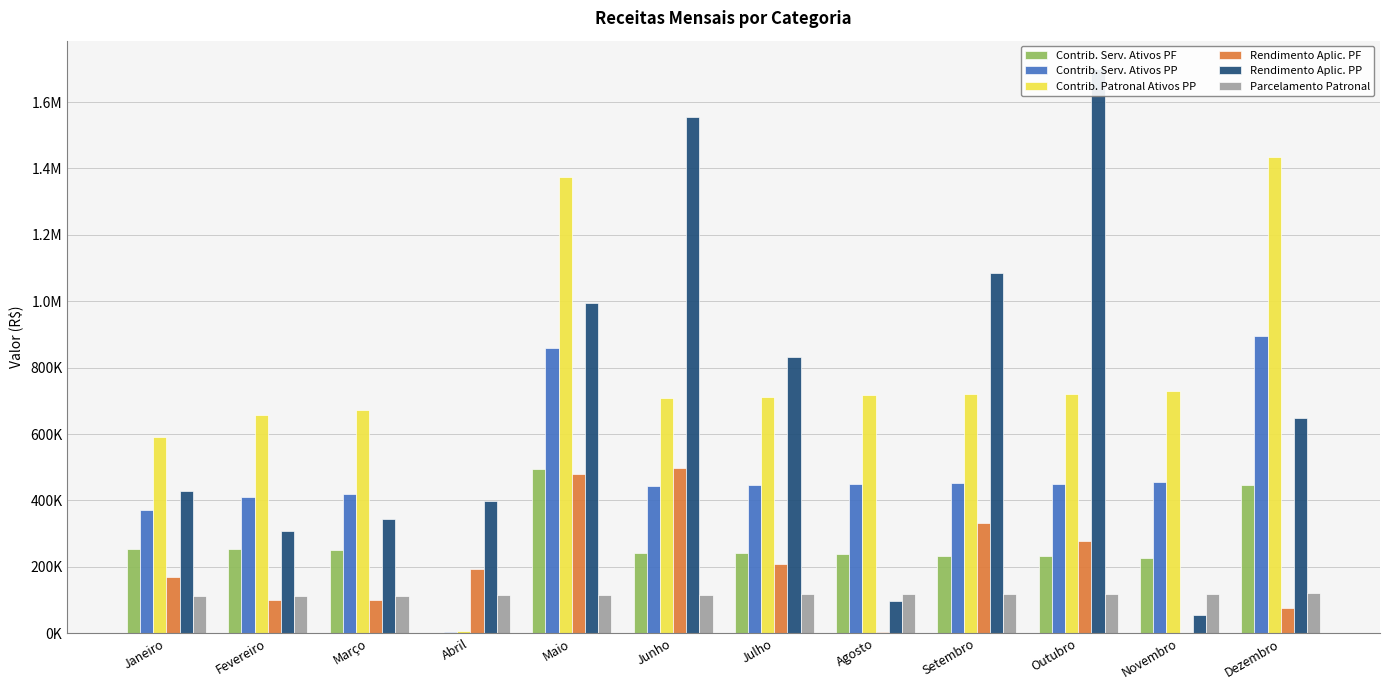

At Agosto, list the series in order from smallest to largest.

Rendimento Aplic. PF, Rendimento Aplic. PP, Parcelamento Patronal, Contrib. Serv. Ativos PF, Contrib. Serv. Ativos PP, Contrib. Patronal Ativos PP